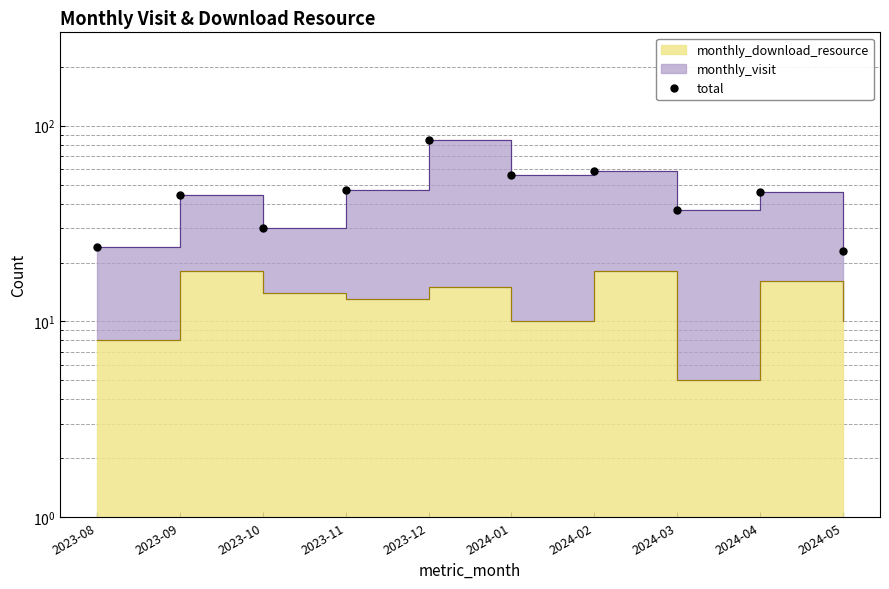

Reading right to left, transcribe all the data shown in this chart.

23	46	37	59	56	85	47	30	44	24